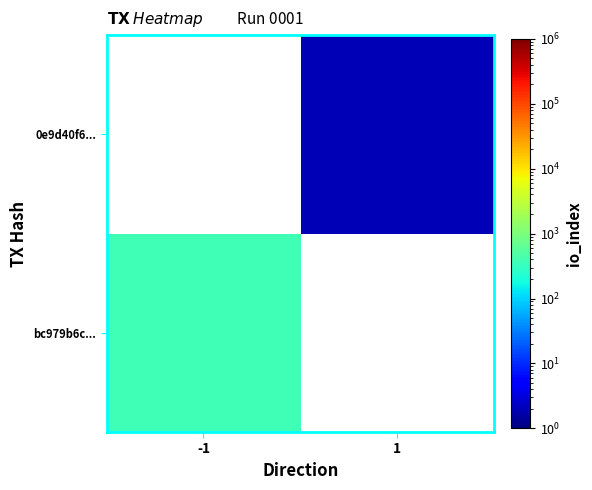

How many data points does each series have?

2